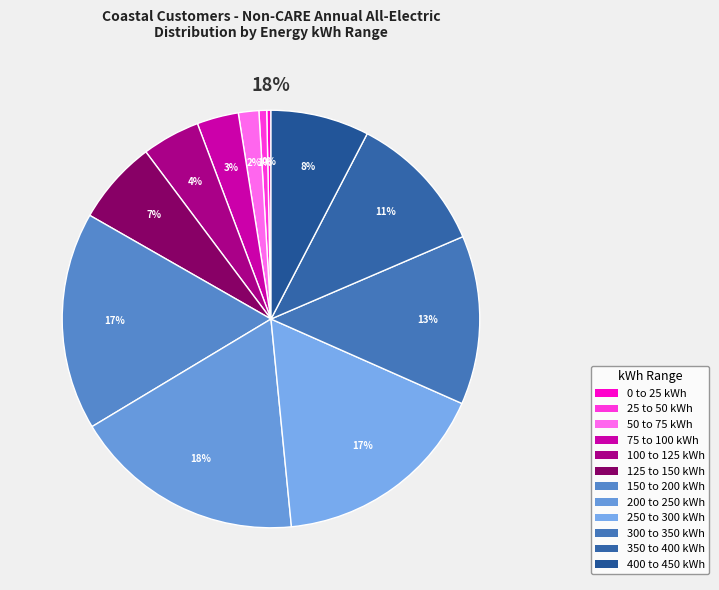

What is the ratio of the value at 75 to 100 kWh to the value at 200 to 250 kWh?

0.2